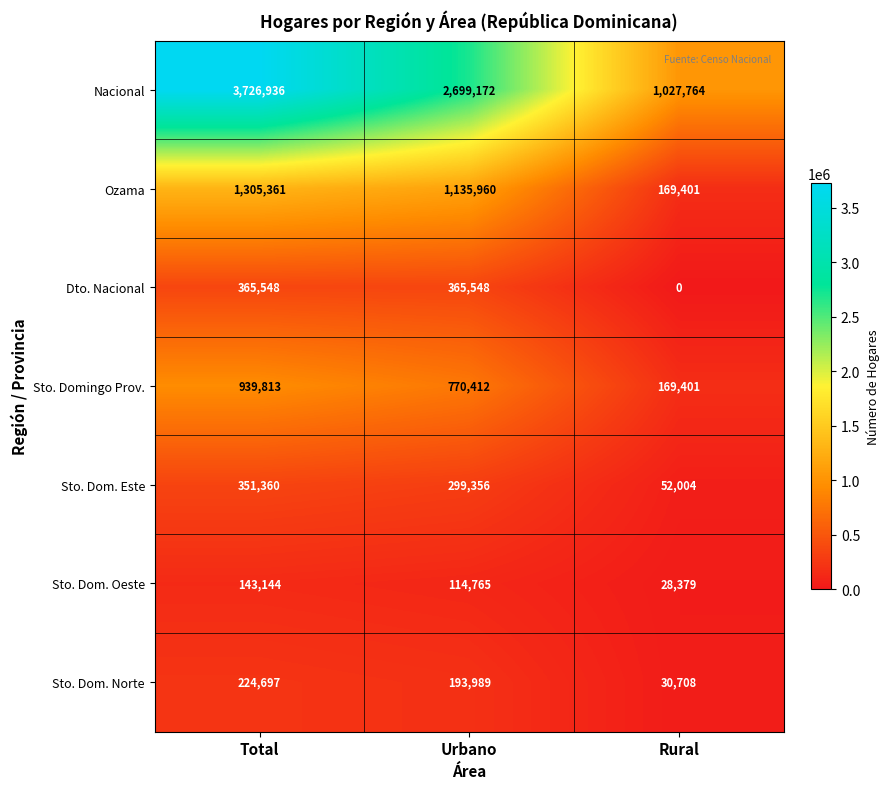

At which category does the chart reach its minimum across all series?

Rural